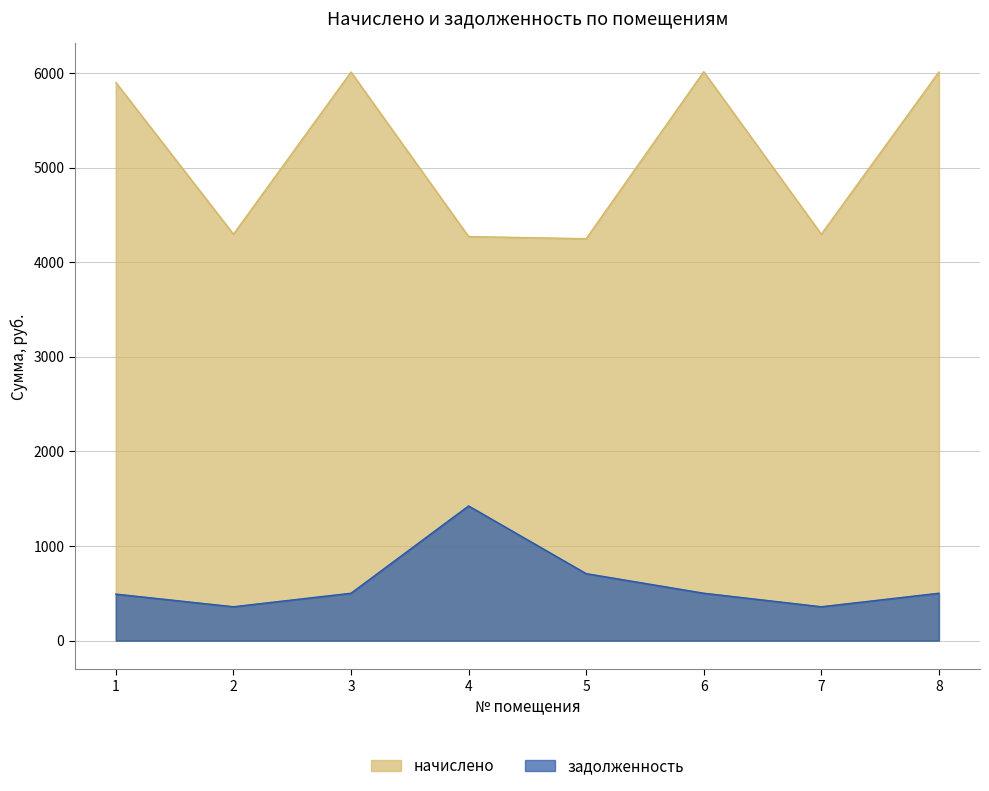

What is the difference between the начислено values at 6 and 1?

113.9